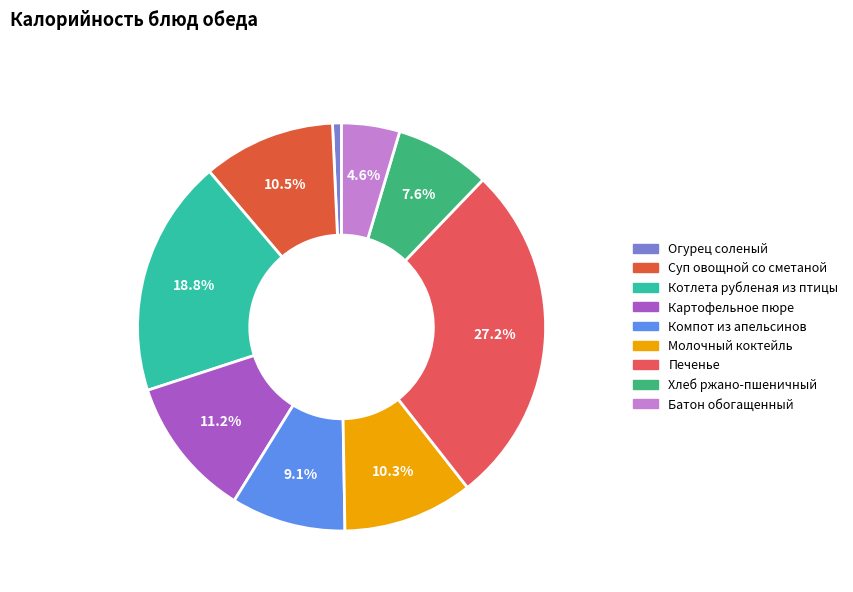

True or false: Компот из апельсинов accounts for 9% of the total.

True